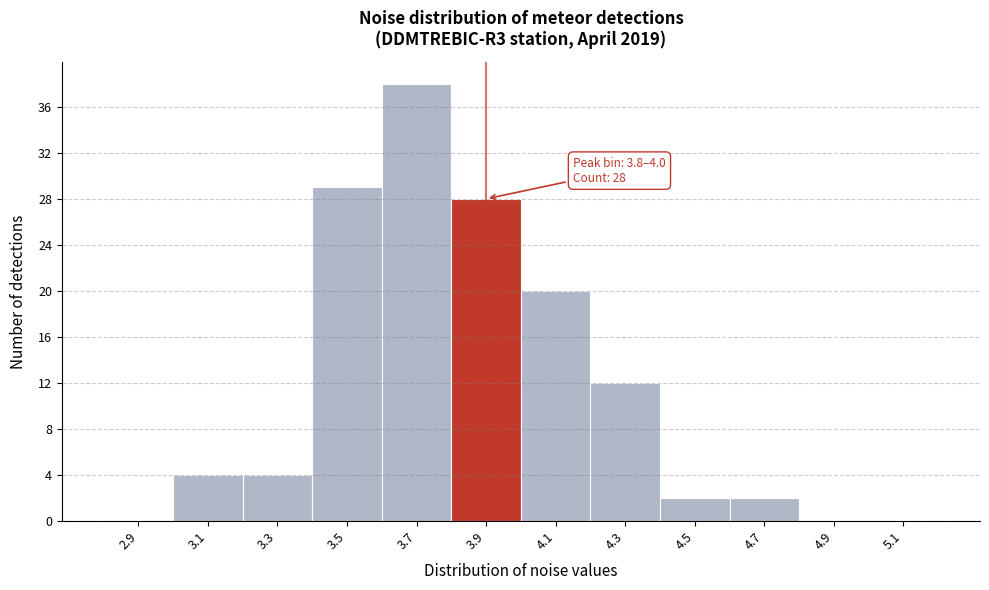

Over which range of the x-axis is the bar tallest?

3.6 to 3.8